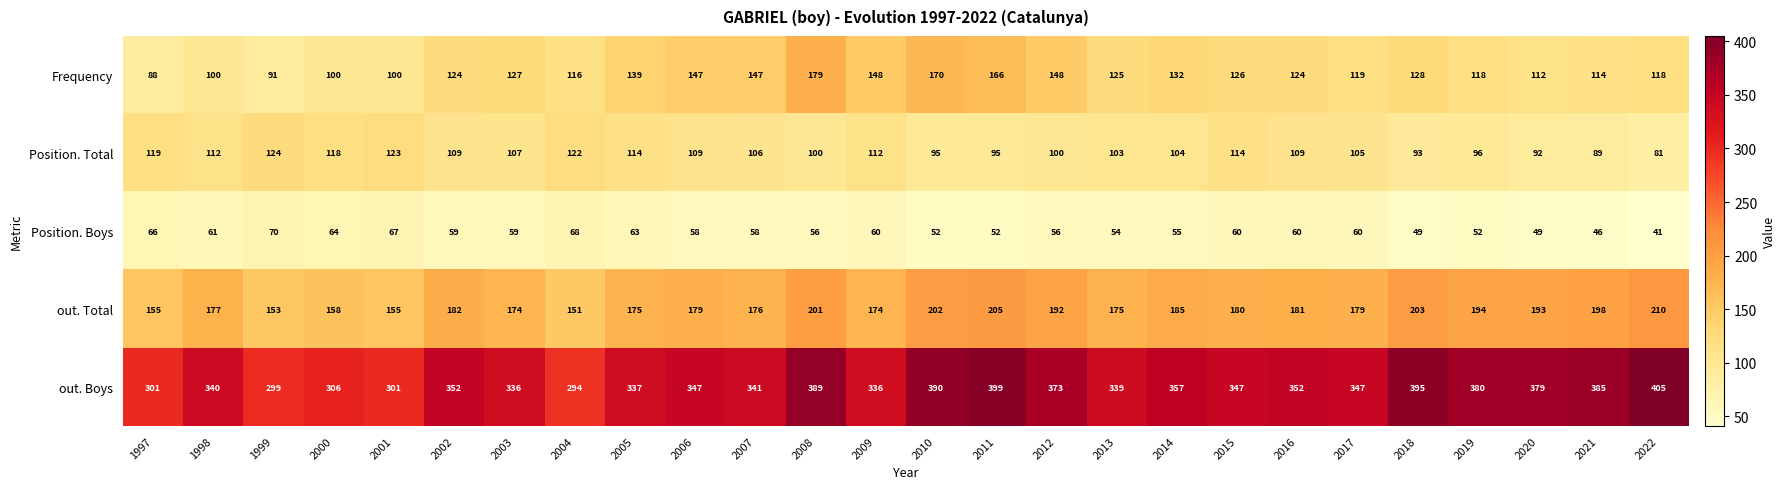

Rank the series by their maximum value, from highest to lowest.

out. Boys, out. Total, Frequency, Position. Total, Position. Boys